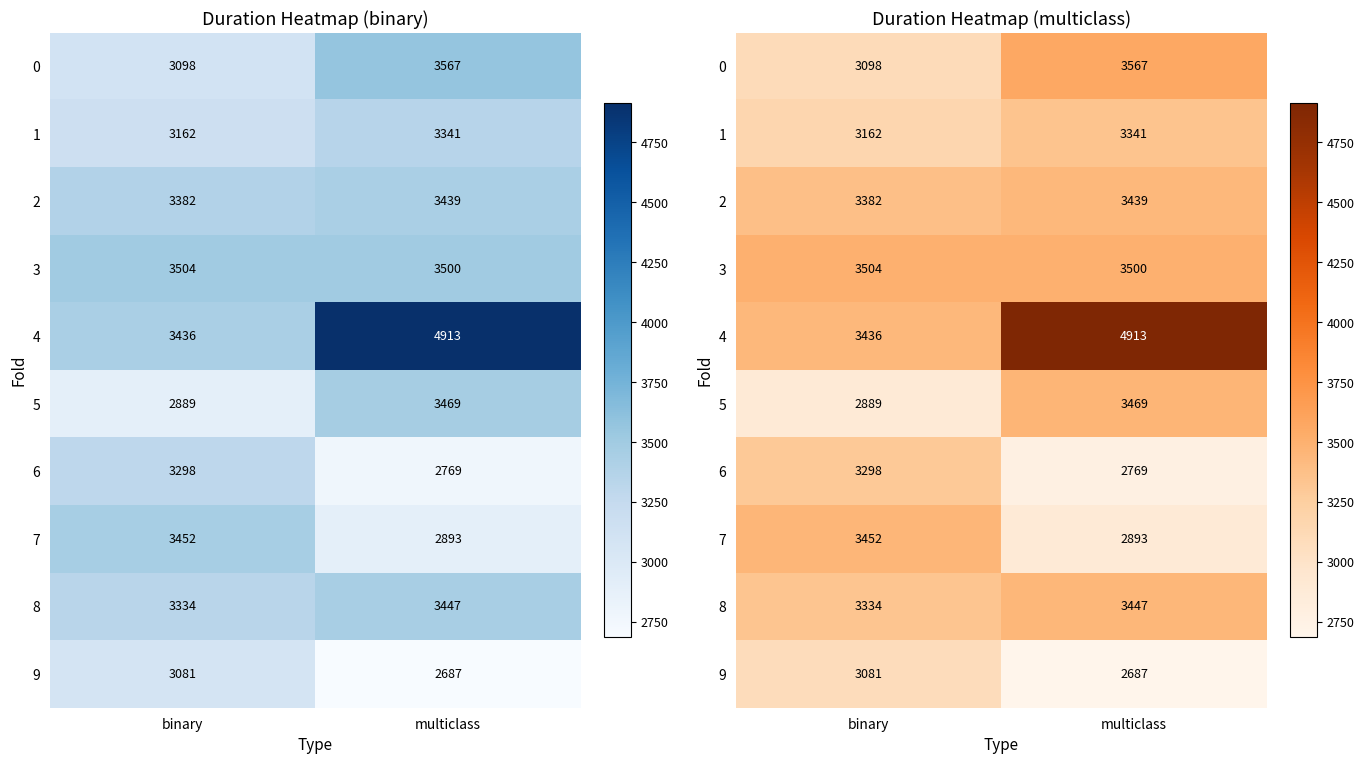

What is the average value of the 3 series?

3502.0